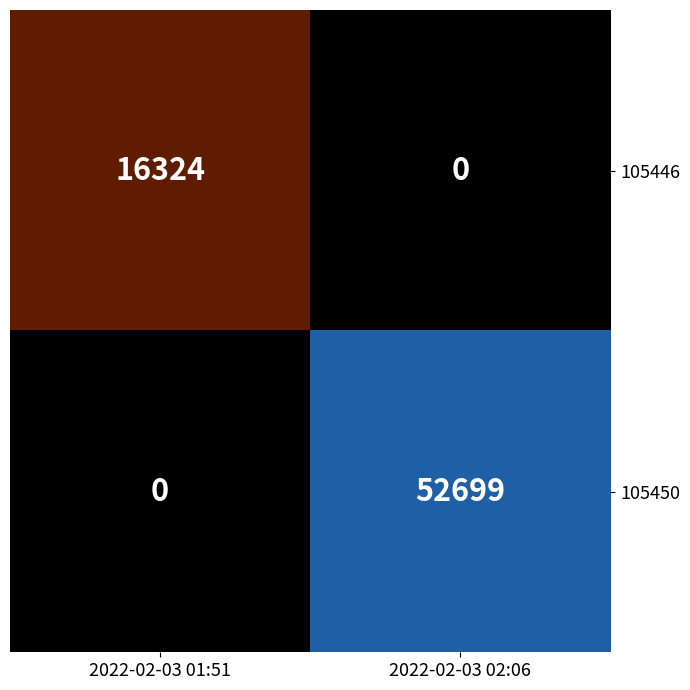

The 105450 series shows 0 at 2022-02-03 01:51. True or false?

True